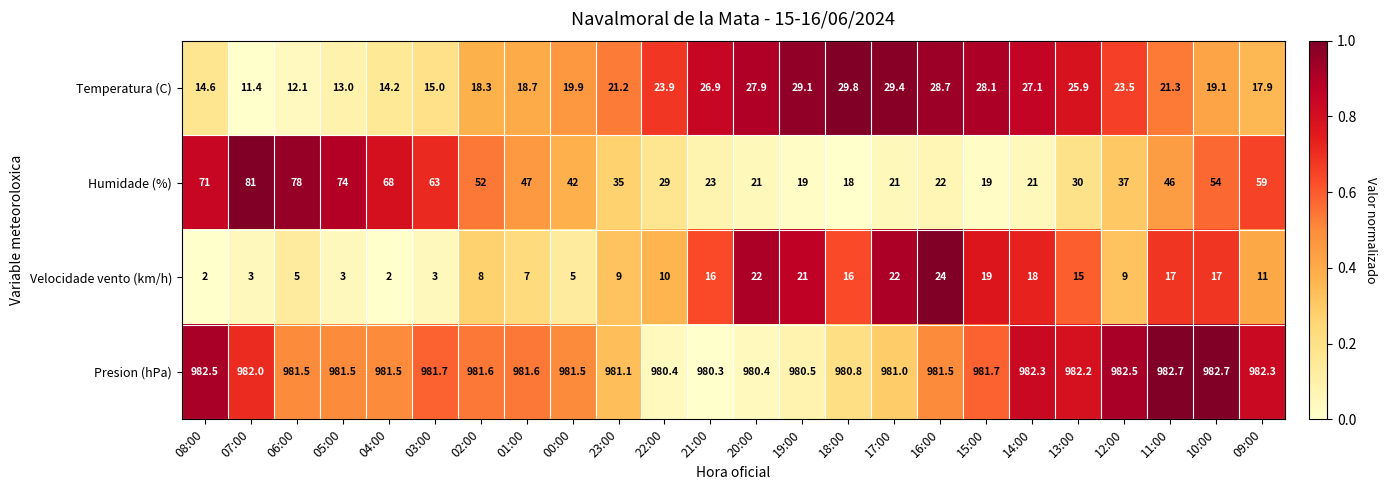

What is the sum of all Temperatura (C) values?

517.0